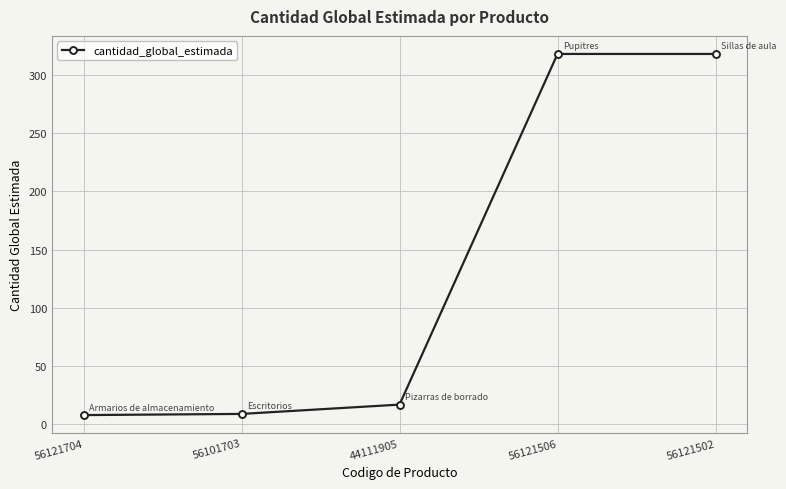

Between 56121506 and 44111905, which is larger?

56121506